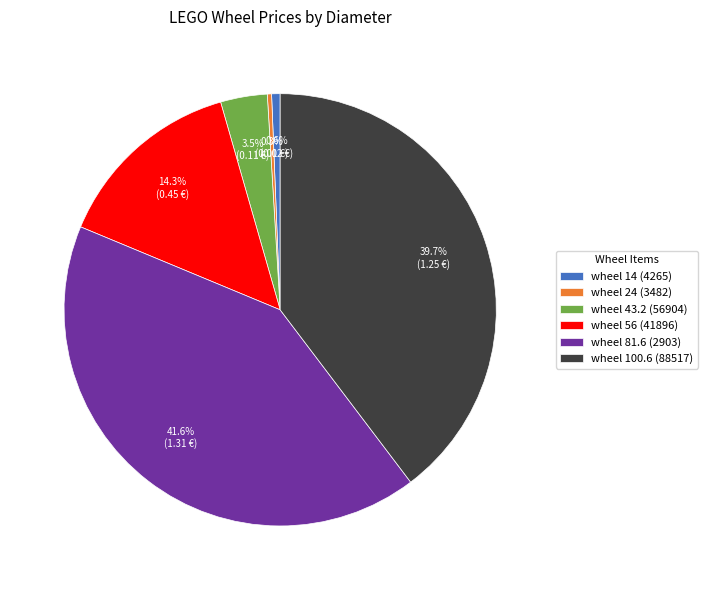

To the nearest percent, what is the combined percentage of wheel 24 (3482) and wheel 56 (41896)?

15%